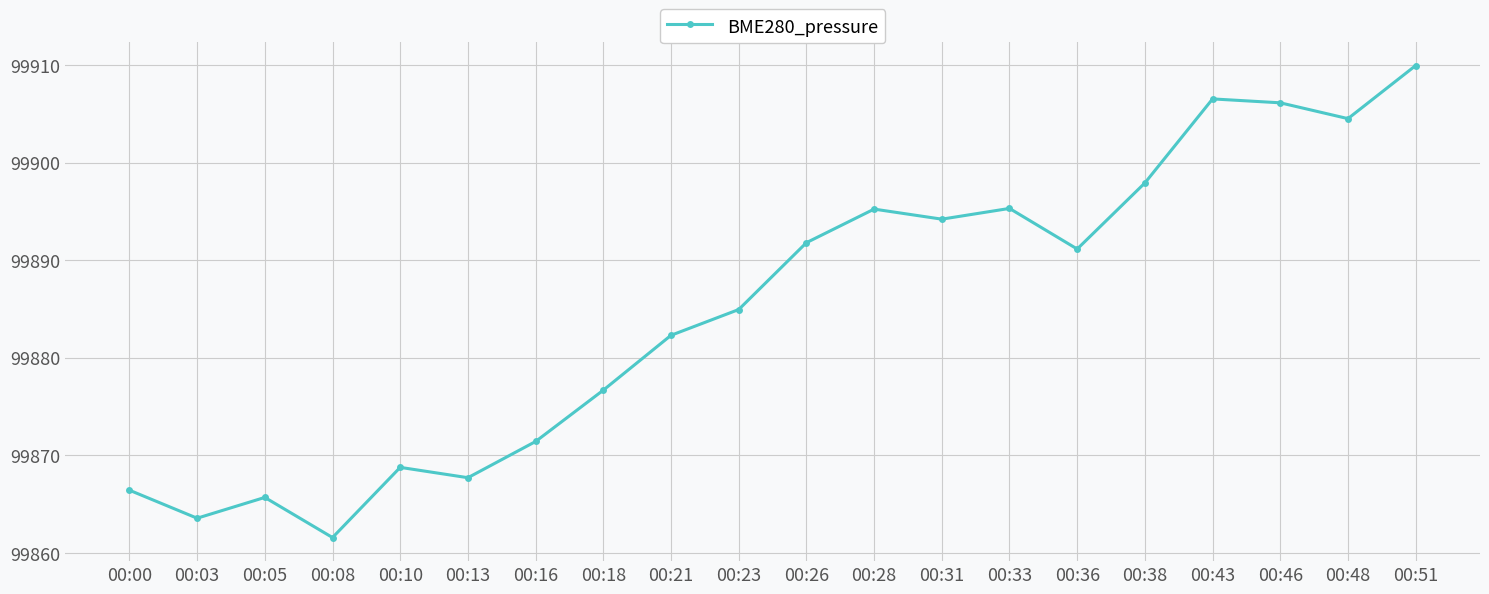

How many values are below 99891?

10